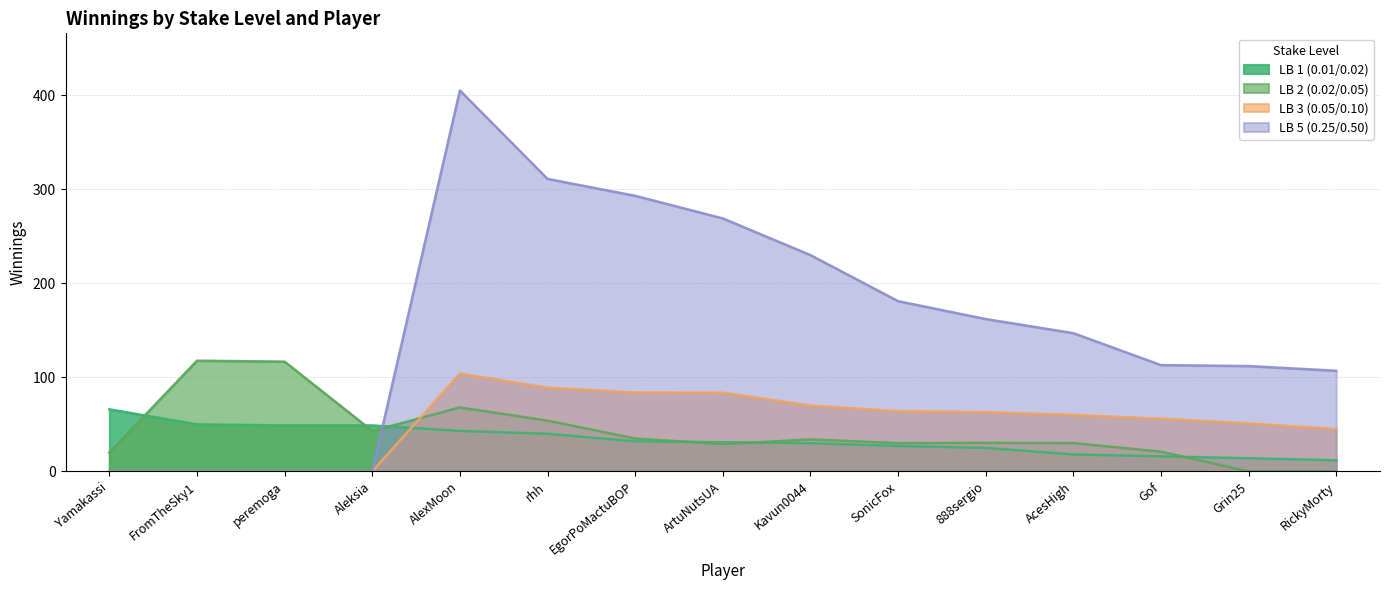

What is the difference between the second highest and second lowest values in the LB 3 (0.05/0.10) series?

89.0